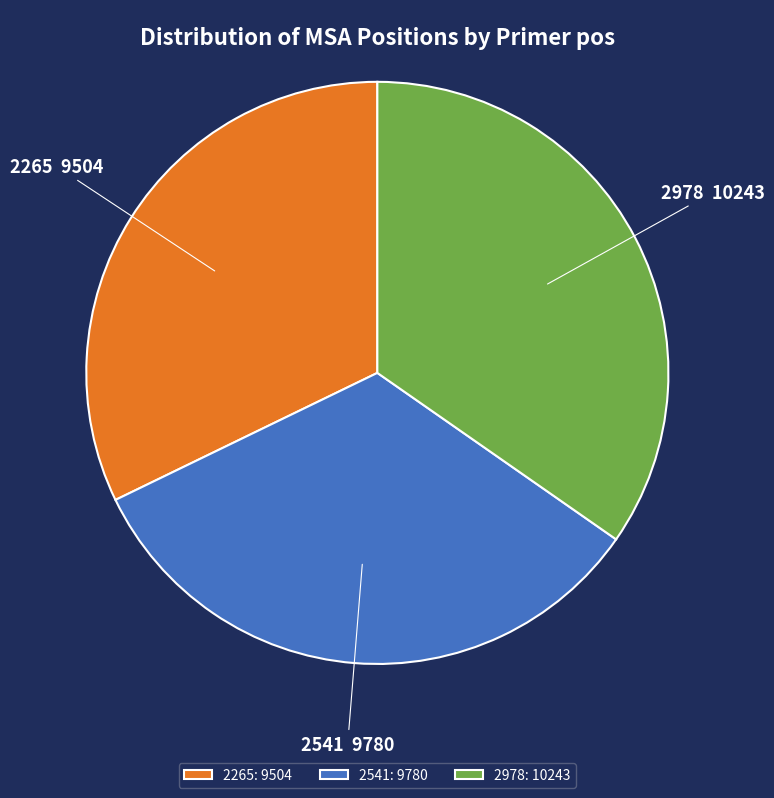

Do 2978: 10243 and 2541: 9780 together represent more than half of the pie?

Yes